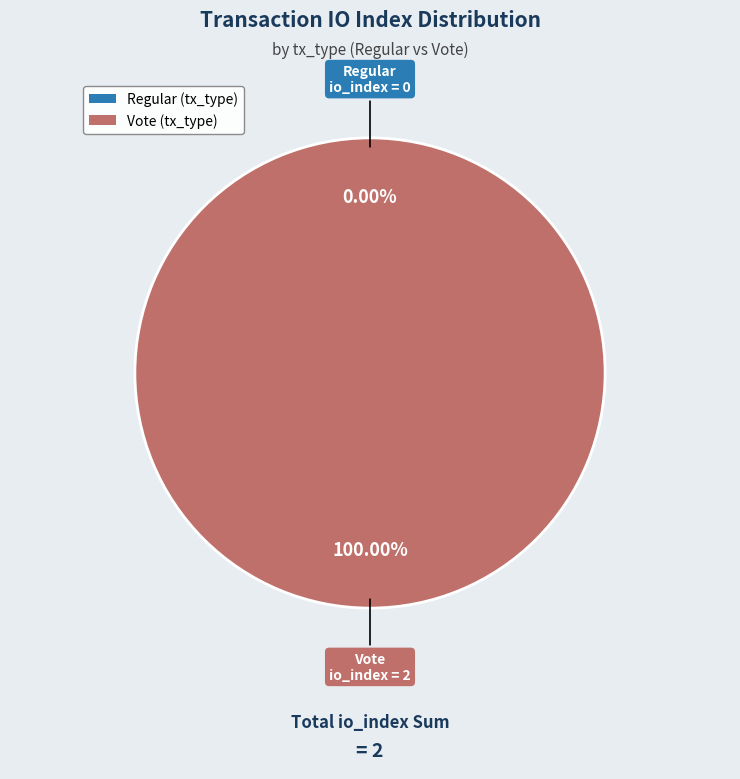

What is the smallest slice in the pie chart?

Regular (io_index=0)